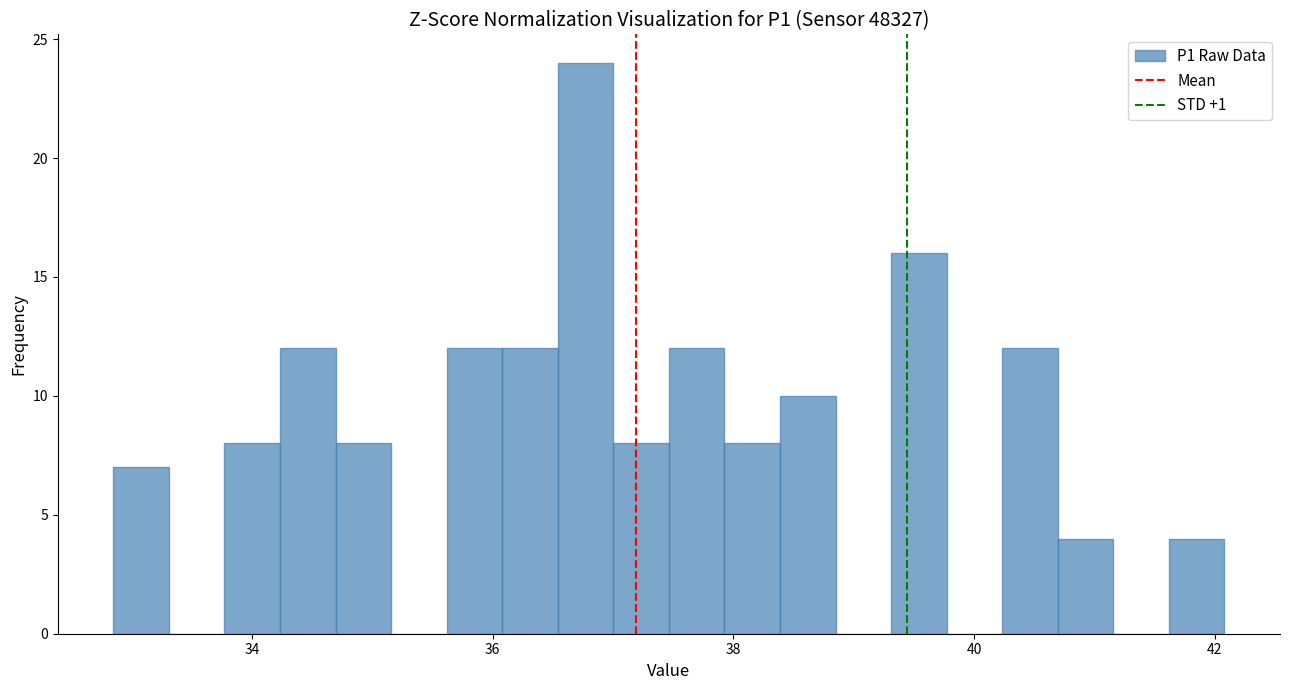

Around what value on the x-axis is the tallest bar? Give the approximate position of its centre, as read against the axis.

36.8